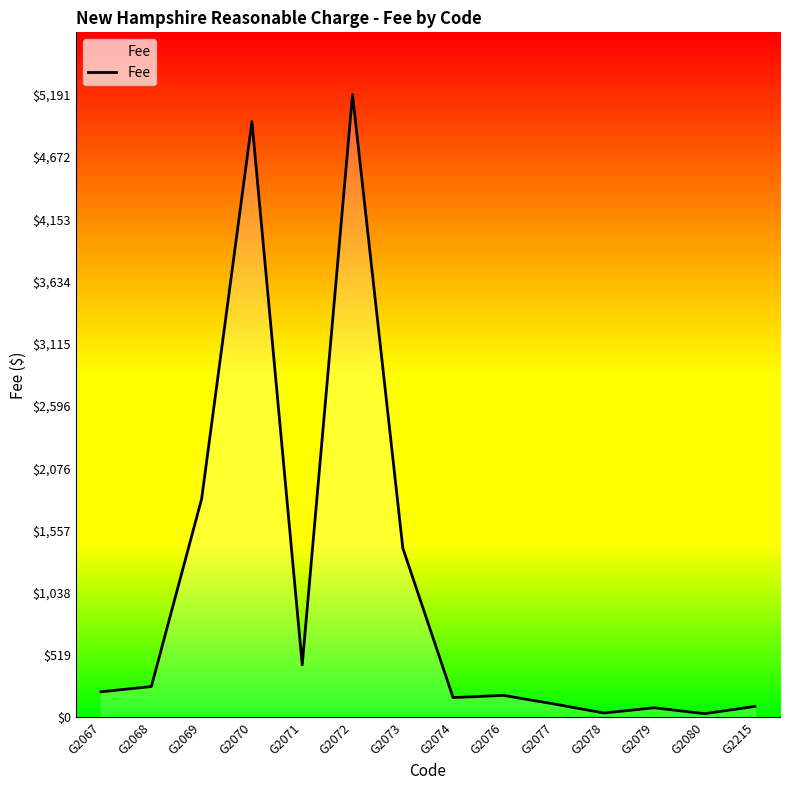

Where is the data nearest to the value 2611?

G2069